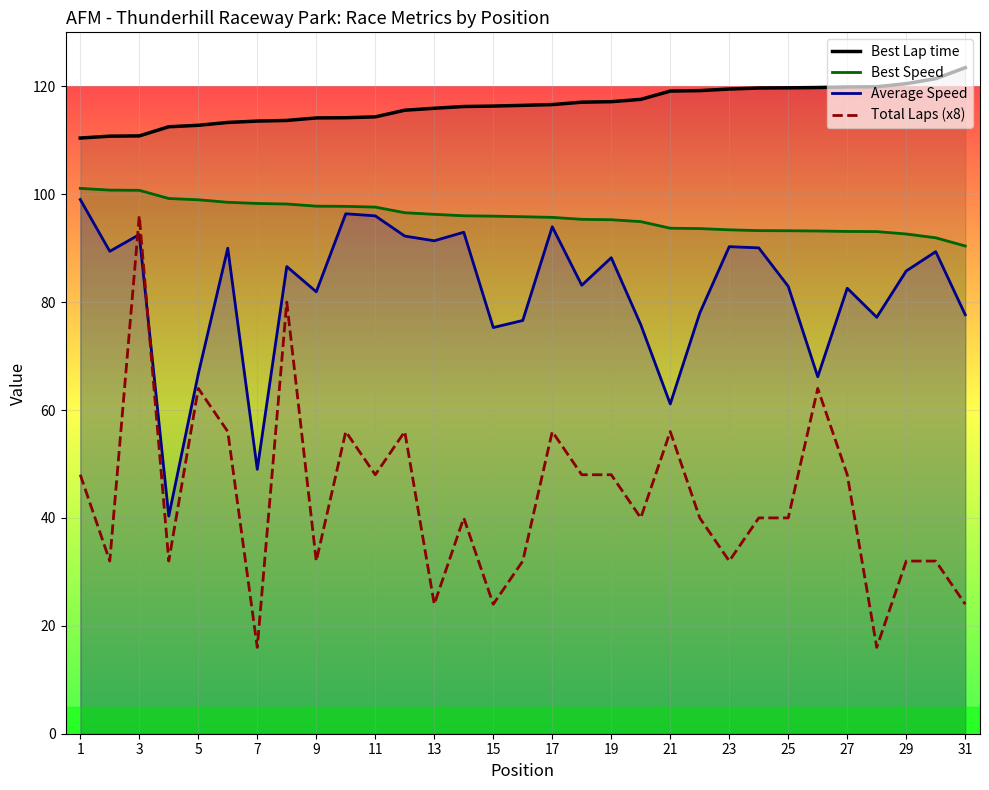

How many distinct data groups are displayed?

4